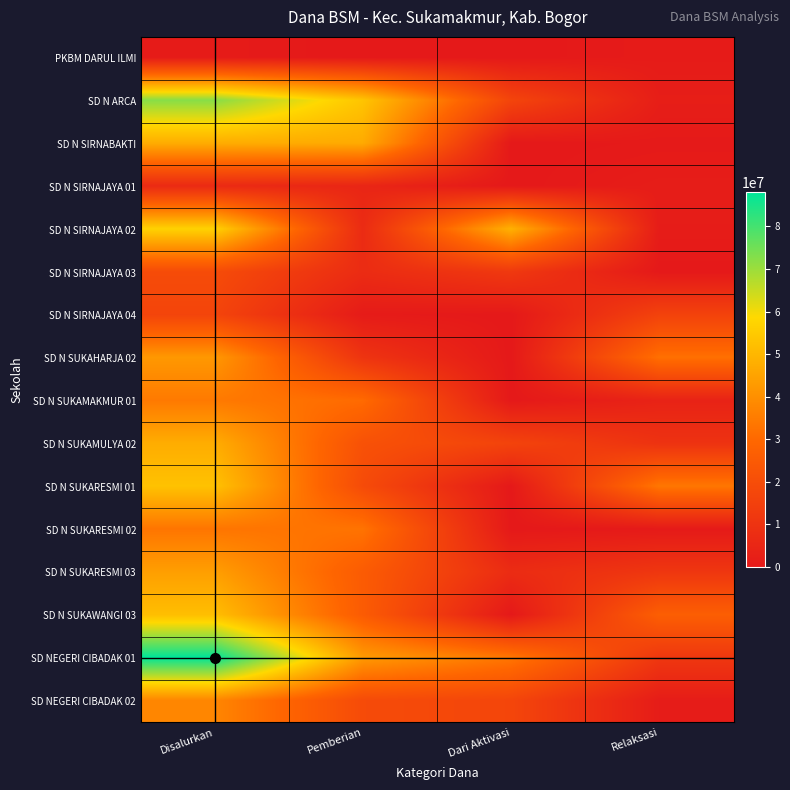

At which category is the sum across all series the highest?

Disalurkan